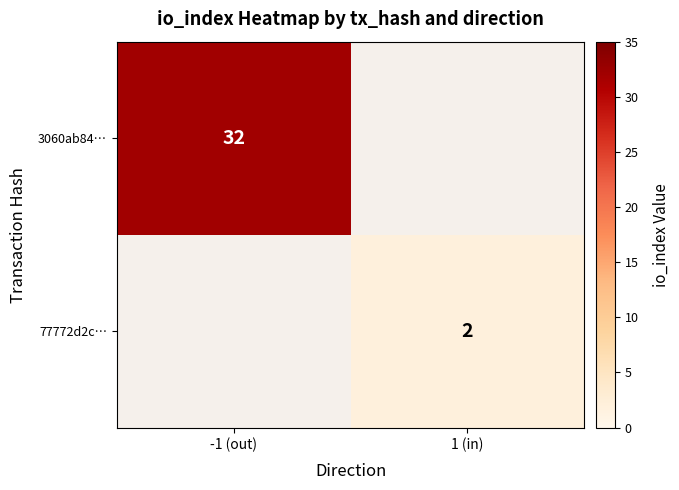

Is it true that 77772d2c… equals 2 at 1 (in)?

True